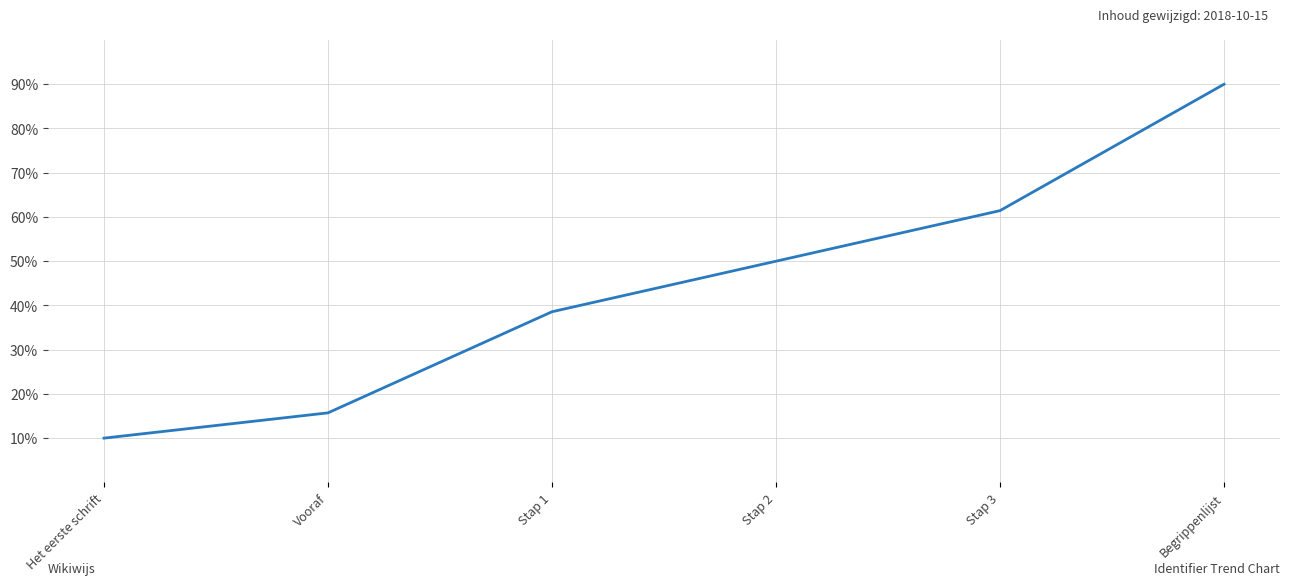

True or false: the data shows 15.7 at Vooraf.

True